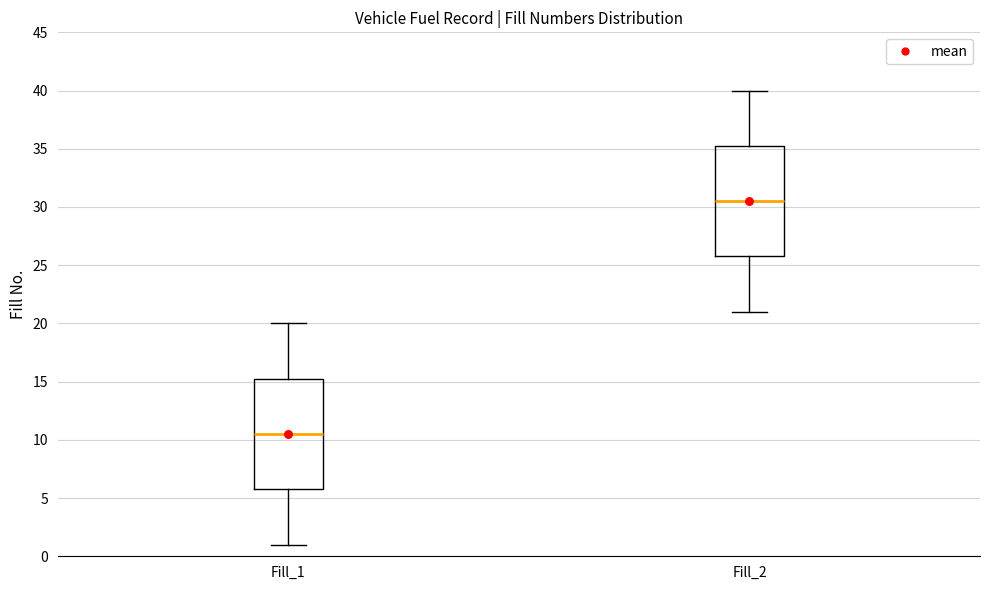

Reading left to right, read every box against the y-axis: the position of its median line, the range the box covers, and the ends of its whiskers. The values are not printed on the chart, so give them approximately, as read against the axis.

Fill_1: median 10.5, box 6.0 to 15.5, whiskers 1.0 to 20.0
Fill_2: median 30.5, box 26.0 to 35.5, whiskers 21.0 to 40.0